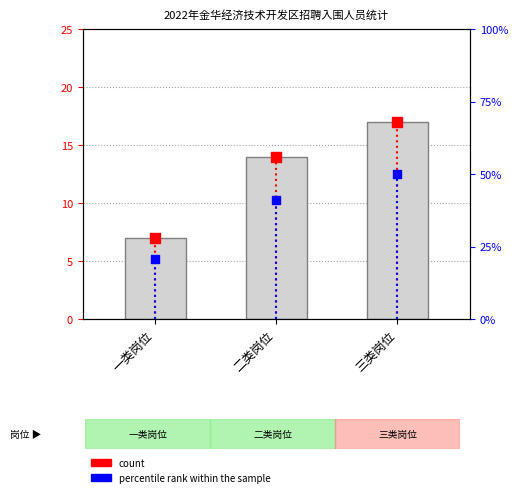

Is the value of count at 三类岗位 greater than the value of percentile rank within the sample at 二类岗位?

No